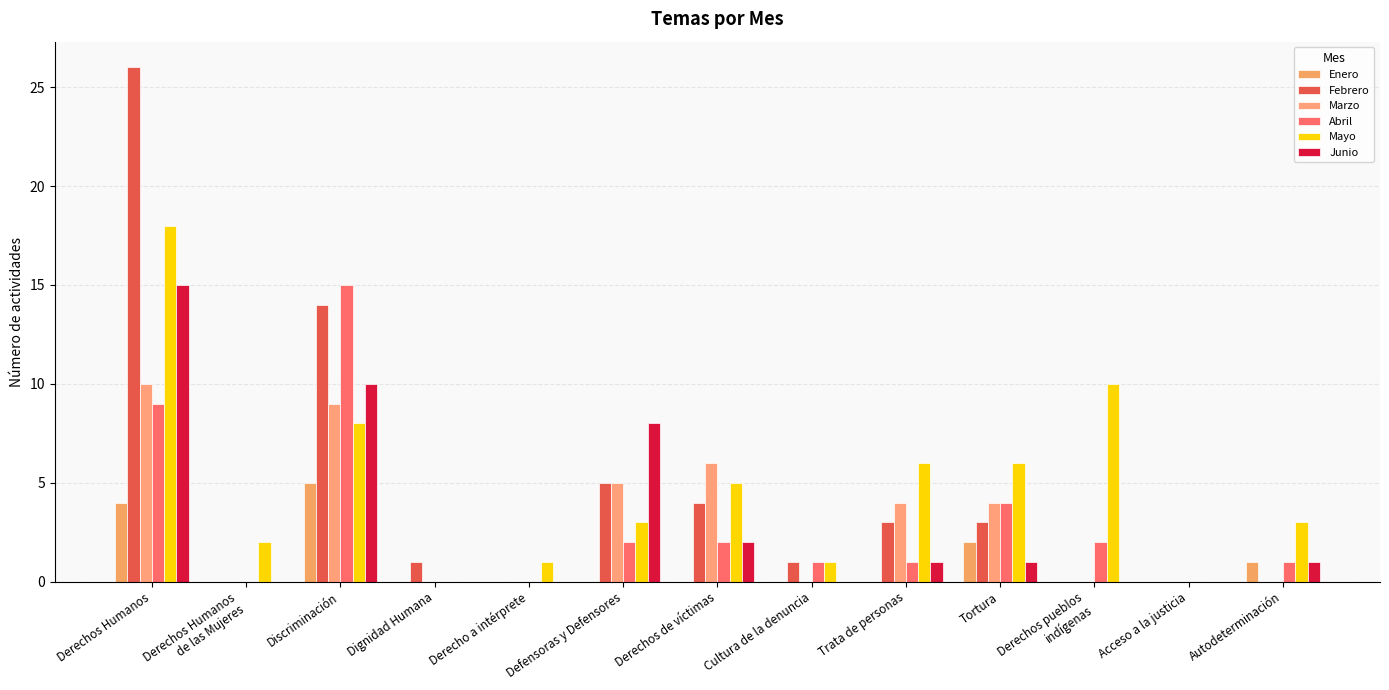

Which series has the largest range (max minus min)?

Febrero